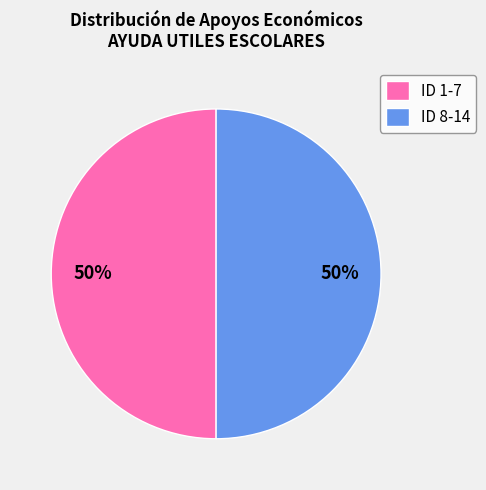

True or false: ID 1-7 accounts for 65% of the total.

False